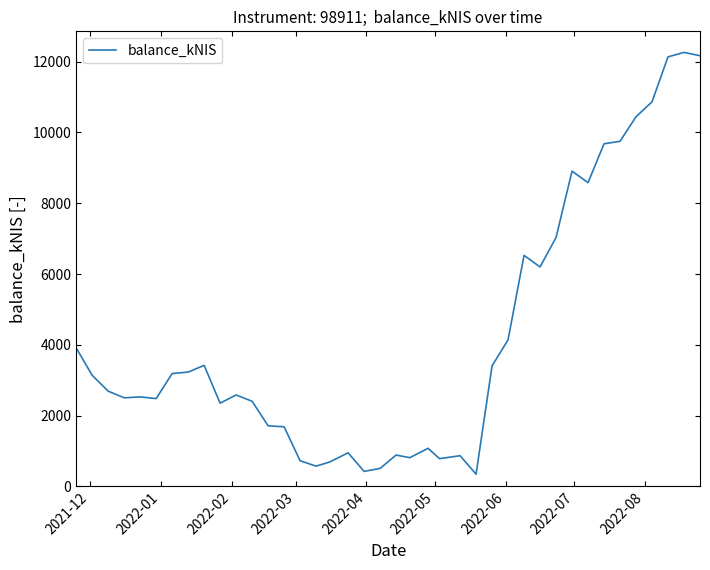

What is the minimum value shown in the chart?

347.0